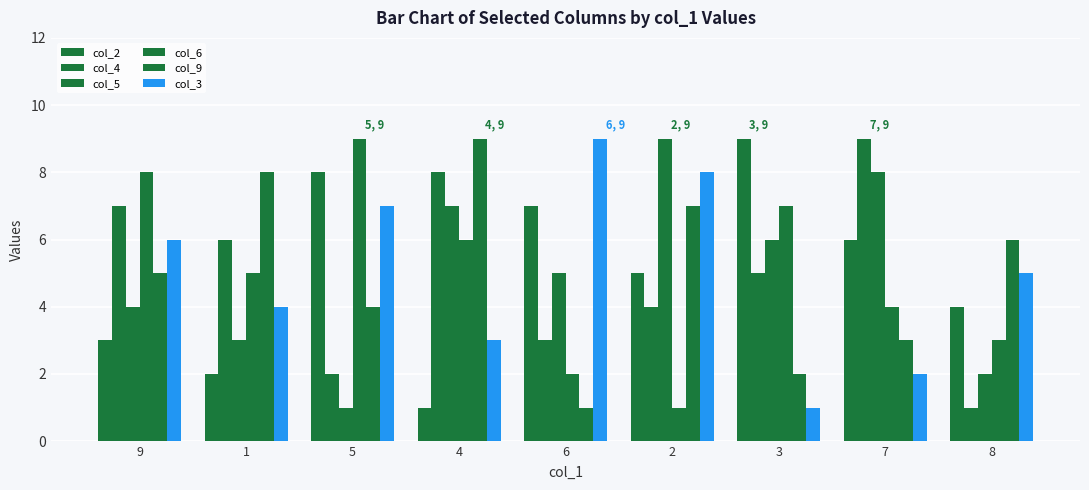

Count the number of categories in the chart.

9